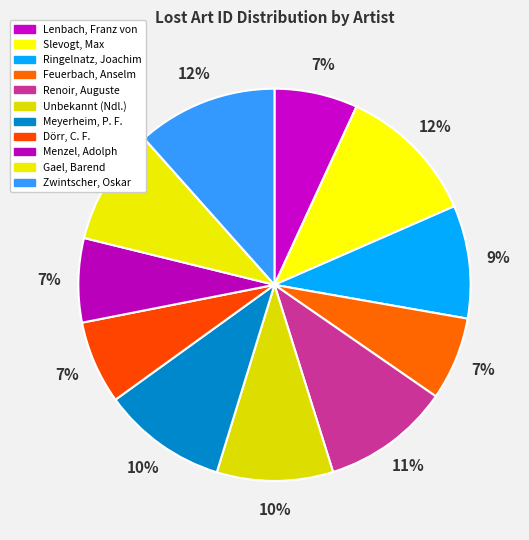

How many slices are in this pie chart?

11